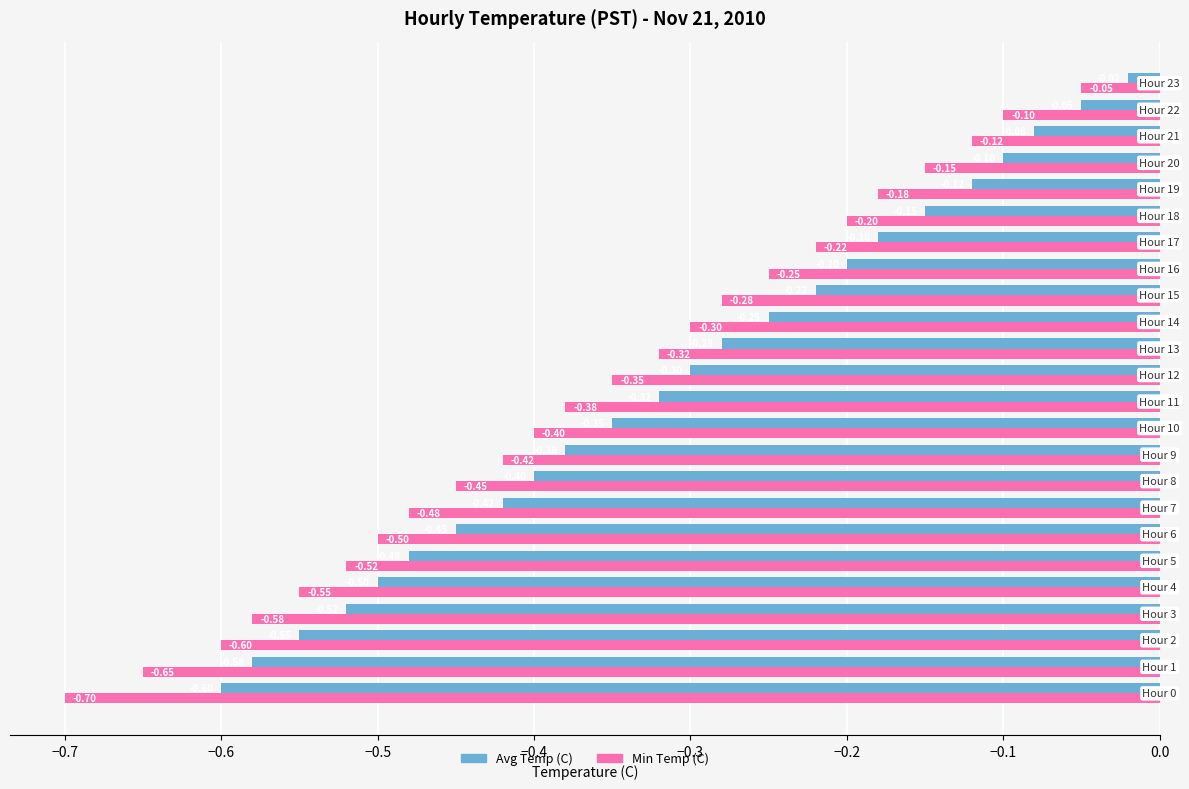

What is the average value of the Avg Temp (C) series?

-0.3